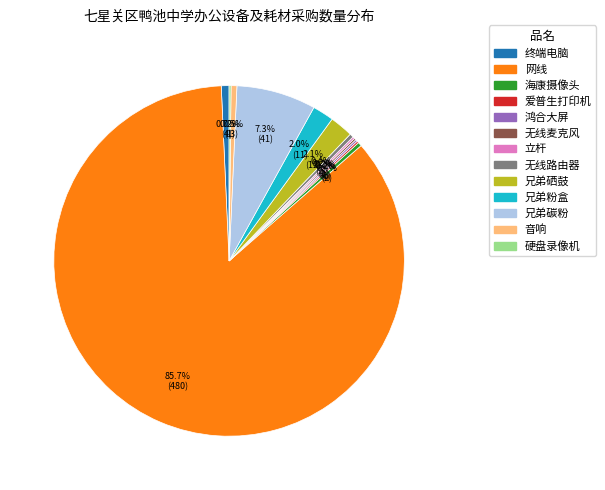

Which category has the biggest portion of the pie?

网线